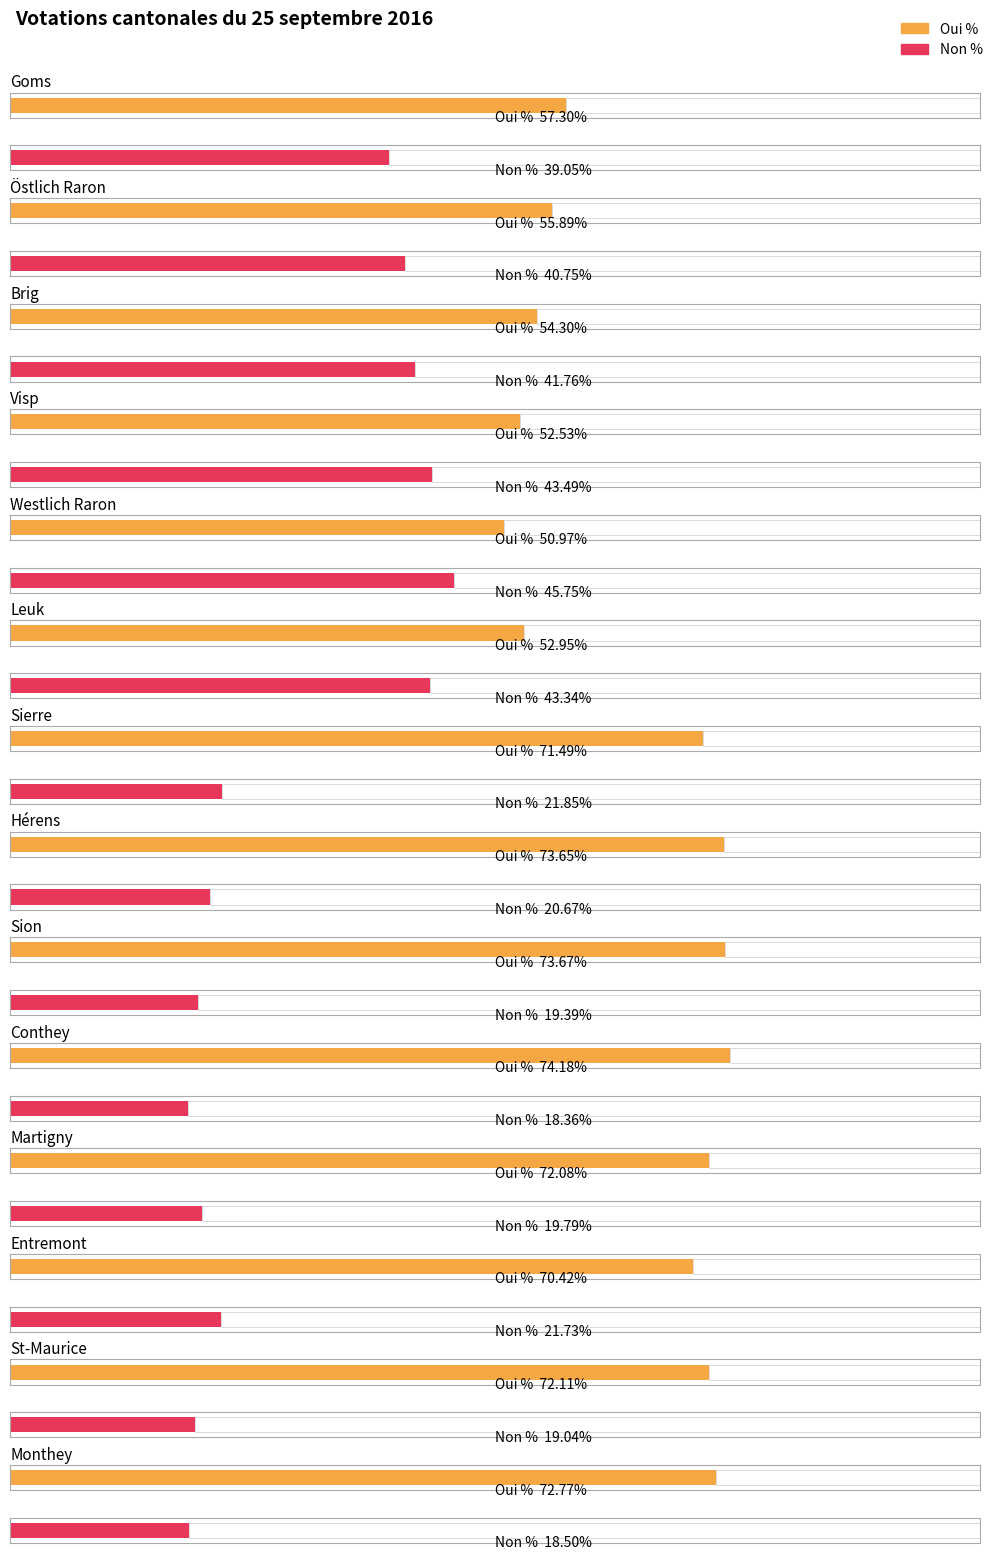

At which label is Oui % closest to 62?

Goms